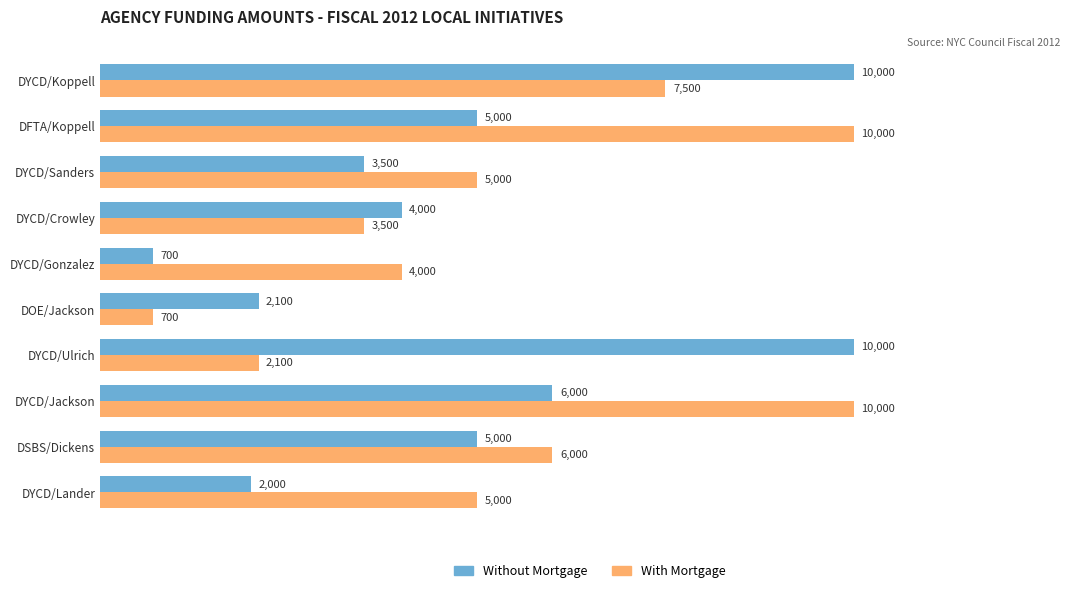

What is the difference between the maximum and minimum values in the Without Mortgage series?

9300